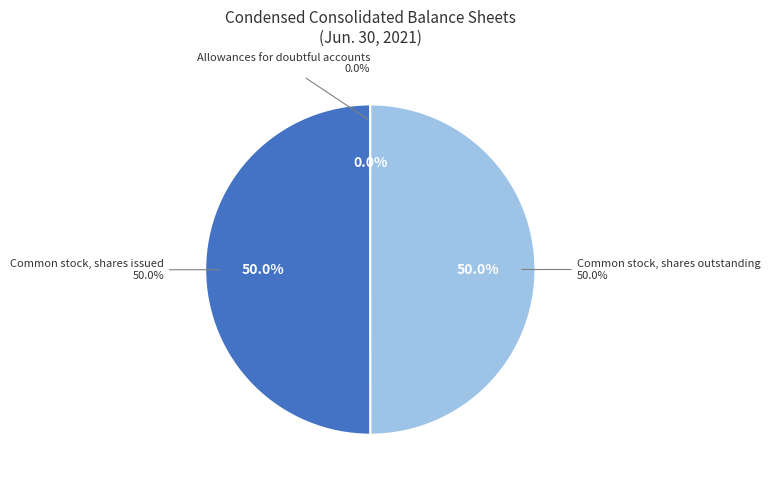

Rank the categories by value from highest to lowest.

Common stock, shares issued, Common stock, shares outstanding, Allowances for doubtful accounts